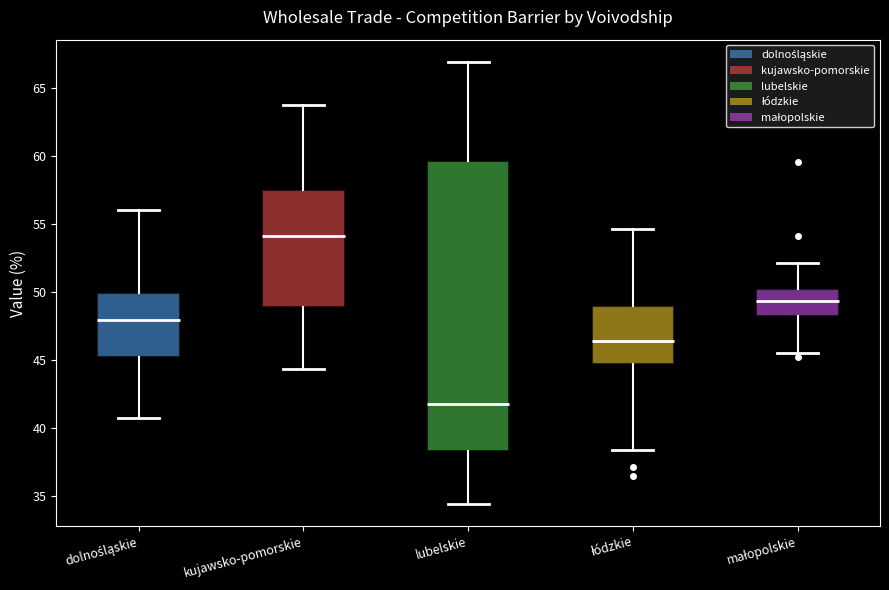

Reading left to right, transcribe this box plot: for each box, give where its median line is, the range the box spans, and where its two whiskers end, as read against the y-axis. The values are not printed on the chart, so give them approximately, as read against the axis.

dolnośląskie: median 48.0, box 45.0 to 50.0, whiskers 40.5 to 56.0
kujawsko-pomorskie: median 54.0, box 49.0 to 57.5, whiskers 44.5 to 63.5
lubelskie: median 42.0, box 38.5 to 59.5, whiskers 34.5 to 67.0
łódzkie: median 46.5, box 44.5 to 49.0, whiskers 38.5 to 54.5
małopolskie: median 49.5, box 48.5 to 50.0, whiskers 45.5 to 52.0